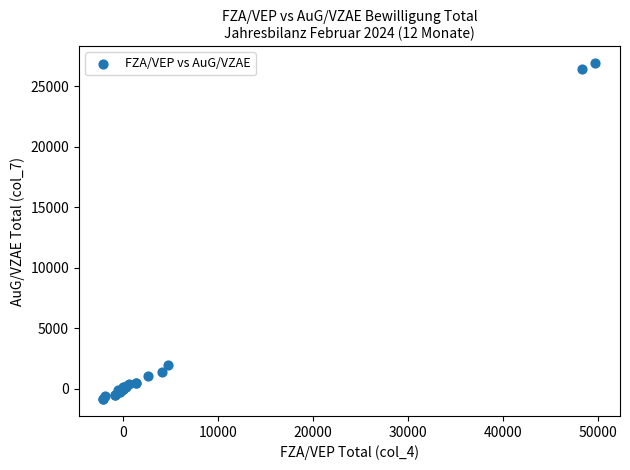

What Y value in the scatter plot is closest to 13026?

1949